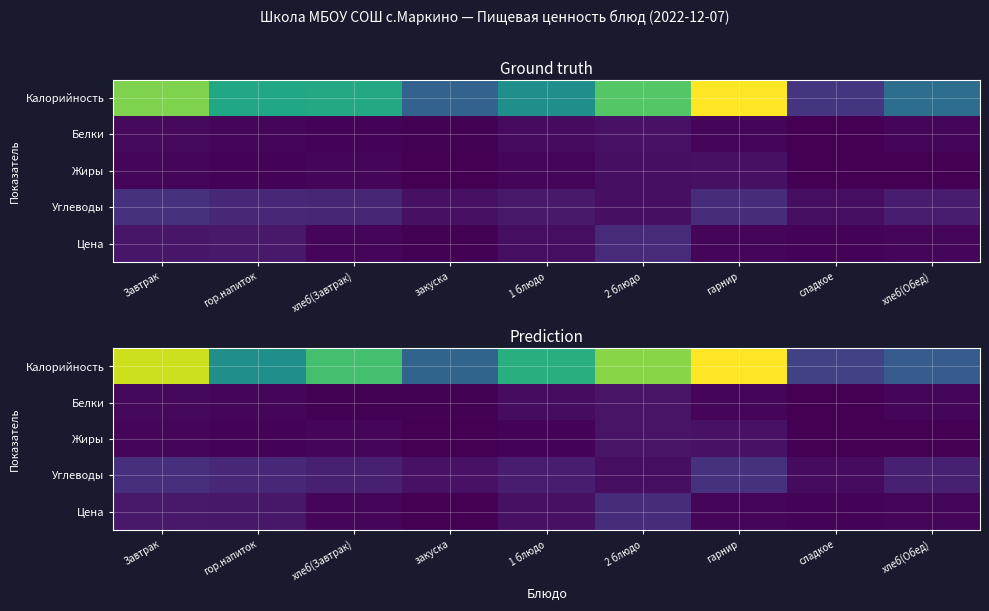

What is the spread (max minus min) of values at 1 блюдо?

150.7